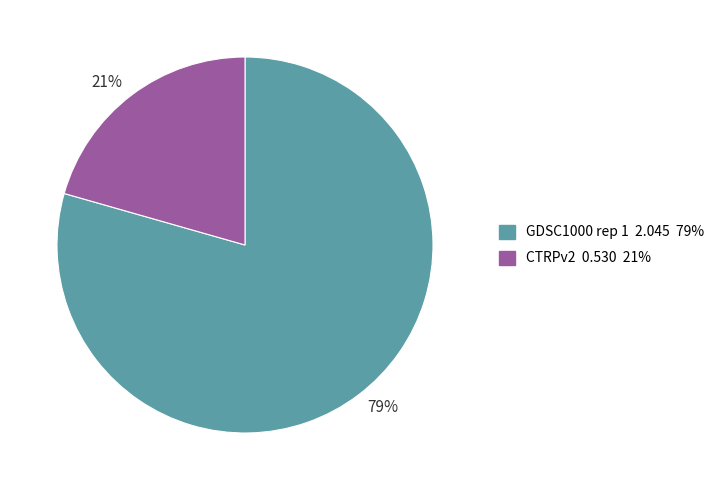

Which category has the smallest portion of the pie?

21%